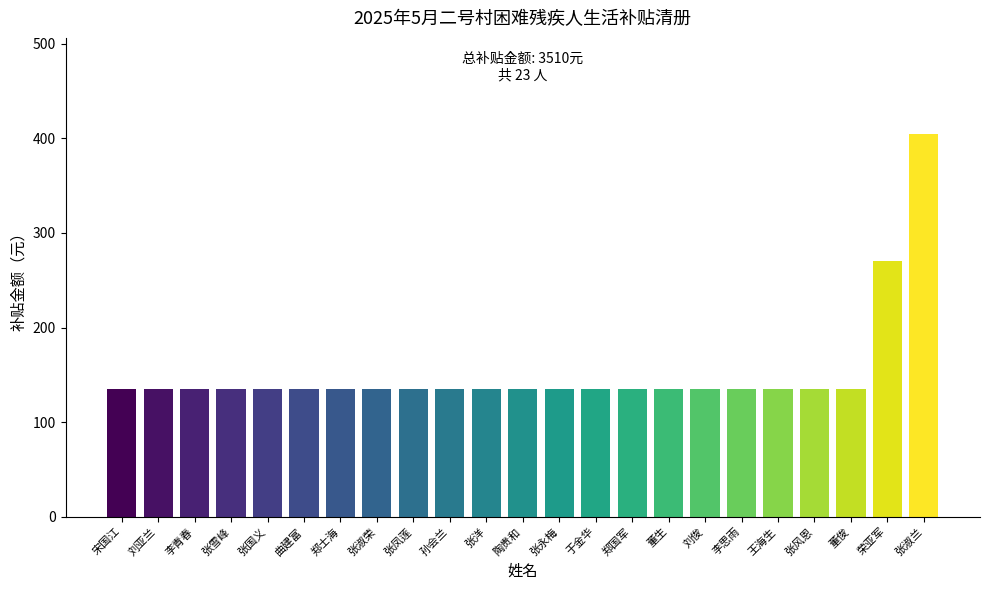

Reading right to left, extract all data points from this chart.

405	270	135	135	135	135	135	135	135	135	135	135	135	135	135	135	135	135	135	135	135	135	135